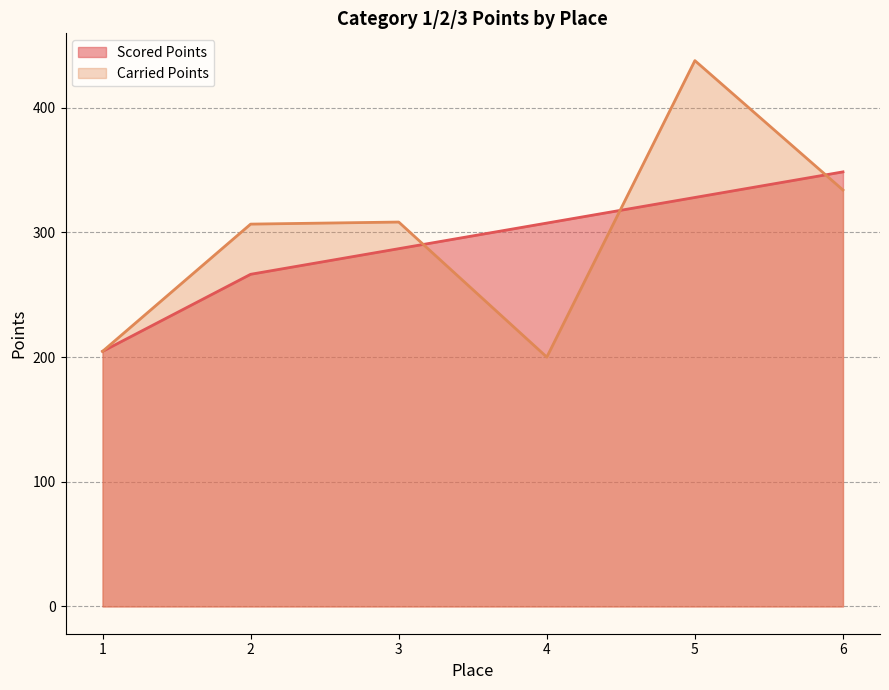

At which category is the sum across all series the highest?

5